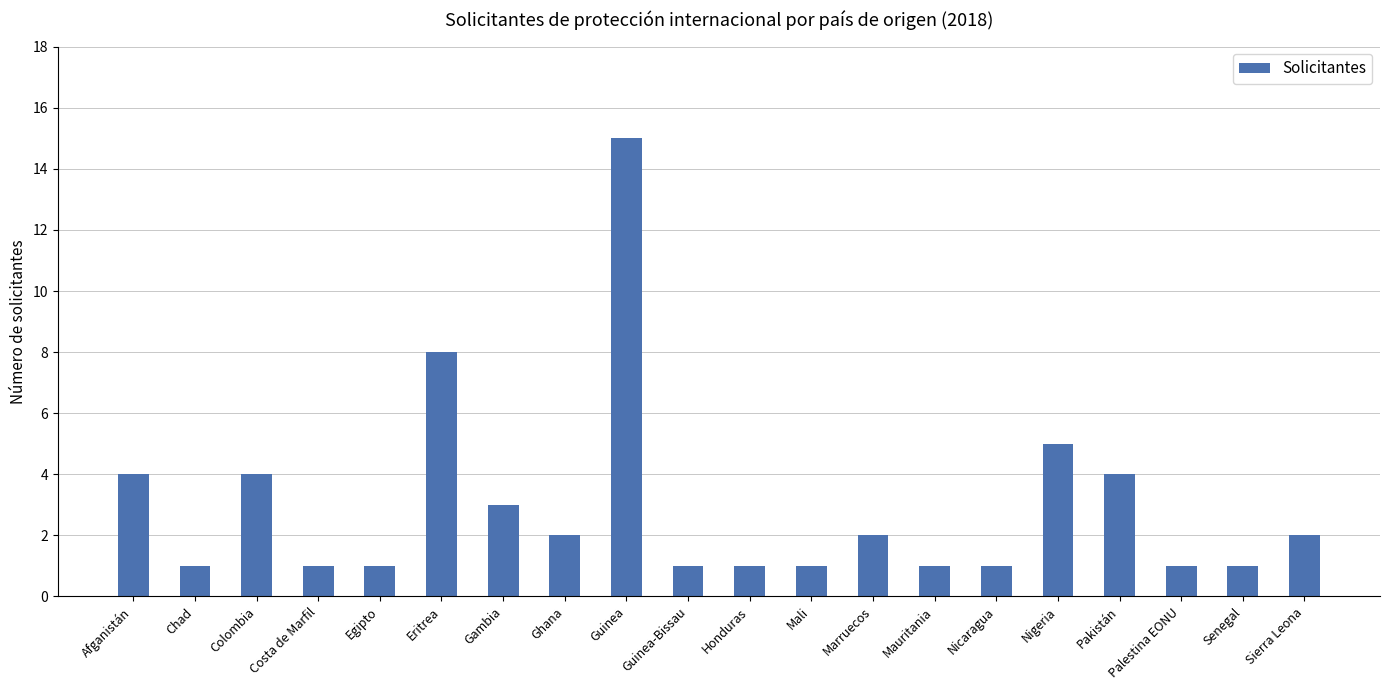

What is the difference between the maximum and minimum values?

14